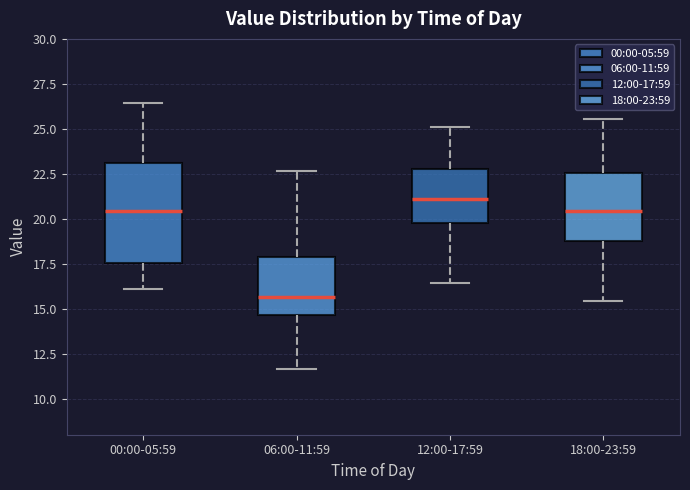

Reading left to right, transcribe this box plot: for each box, give where its median line is, the range the box spans, and where its two whiskers end, as read against the y-axis. The values are not printed on the chart, so give them approximately, as read against the axis.

00:00-05:59: median 20.5, box 17.5 to 23.0, whiskers 16.0 to 26.5
06:00-11:59: median 15.5, box 14.5 to 18.0, whiskers 11.5 to 22.5
12:00-17:59: median 21.0, box 20.0 to 23.0, whiskers 16.5 to 25.0
18:00-23:59: median 20.5, box 19.0 to 22.5, whiskers 15.5 to 25.5